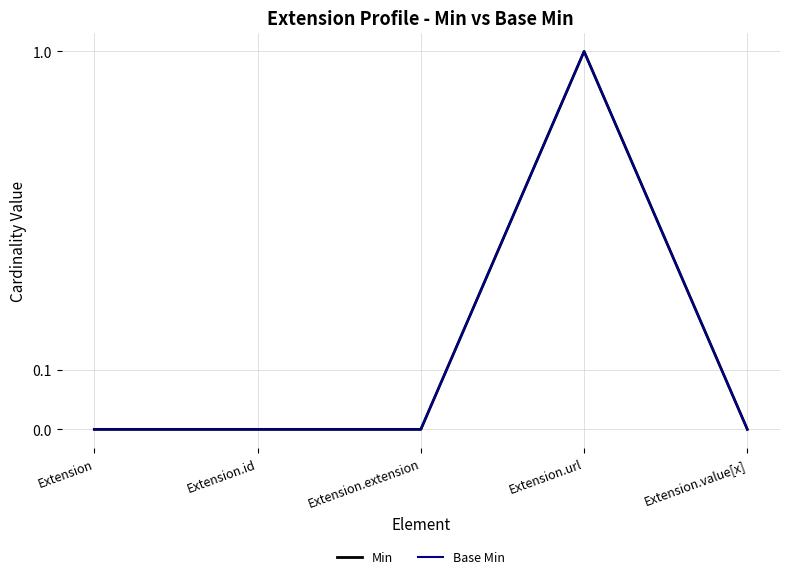

At which label is Min closest to 0?

Extension